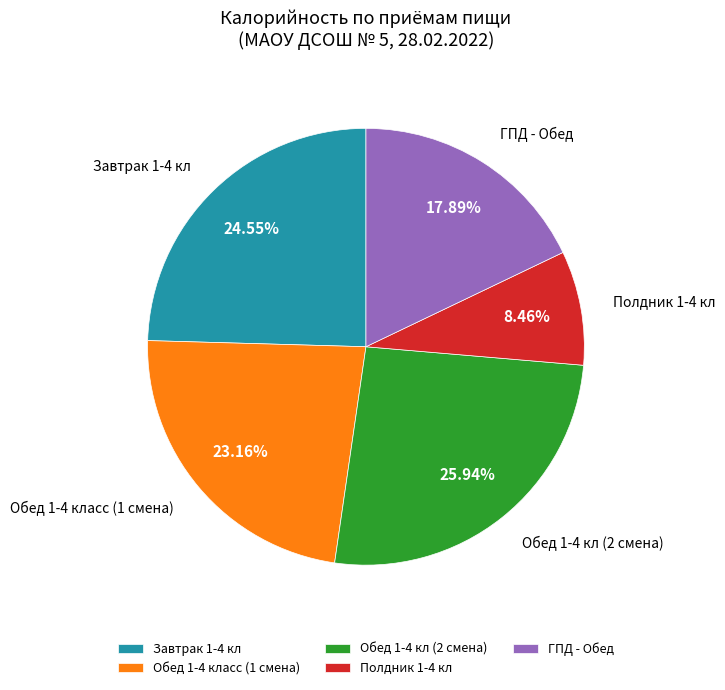

What is the ratio of the value at Обед 1-4 кл (2 смена) to the value at Полдник 1-4 кл?

3.1